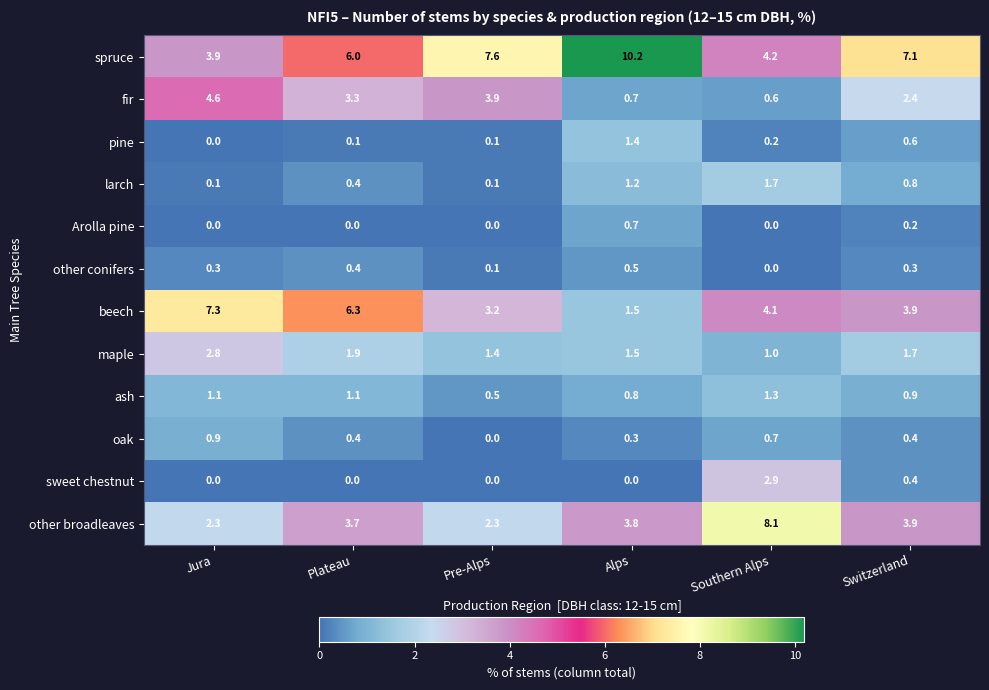

True or false: fir has a value of 0.2 at Alps.

False